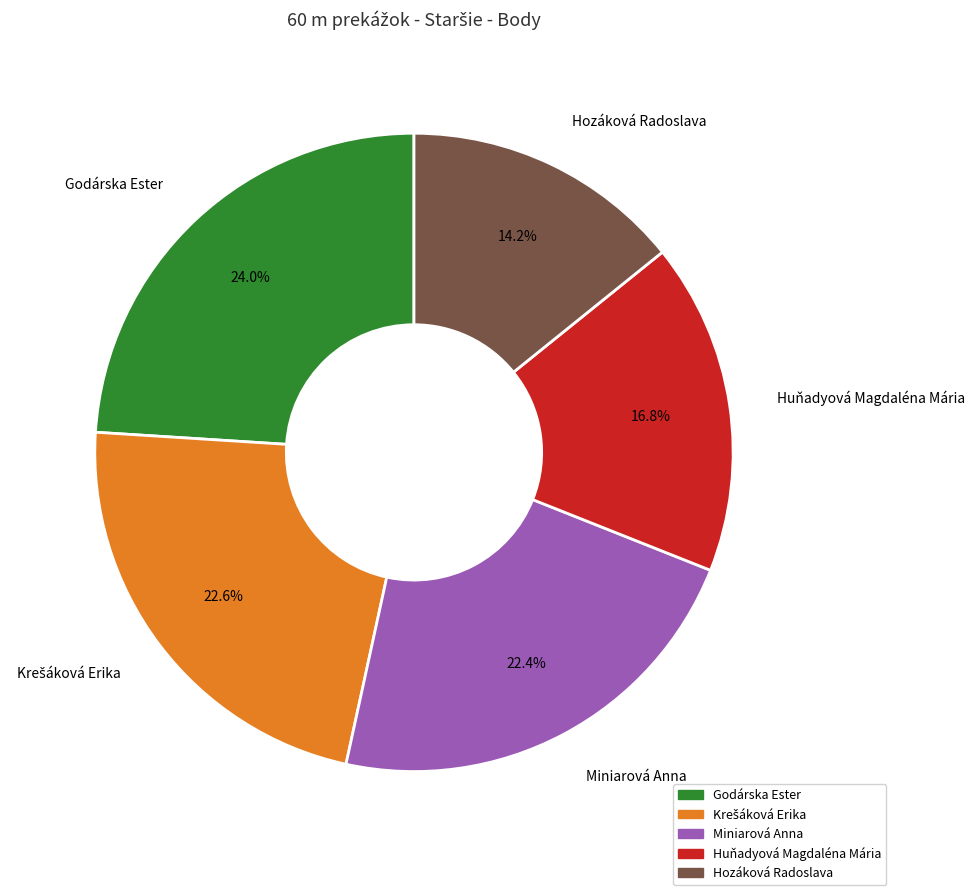

Is the sum of Miniarová Anna and Godárska Ester greater than half?

No